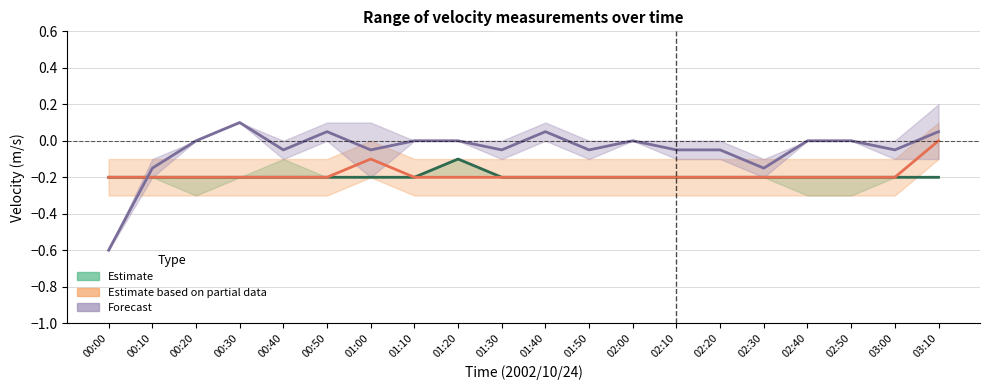

What is the spread (max minus min) of values at 00:50?

0.2